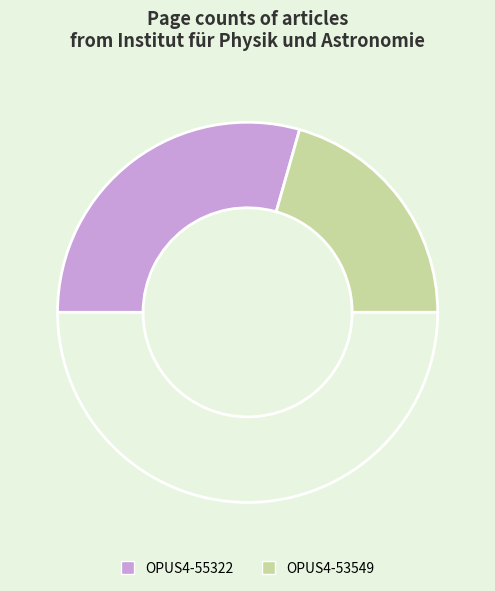

What is the largest slice in the pie chart?

OPUS4-55322